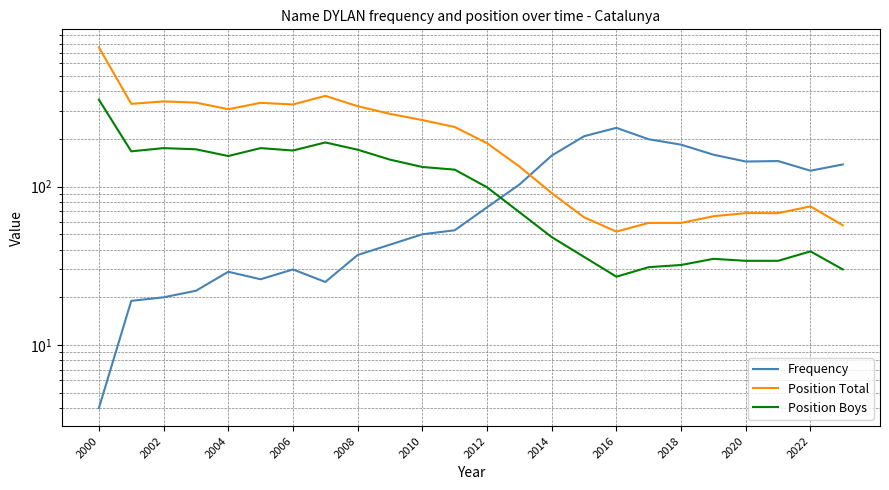

True or false: Position Boys and Position Total cross at least once.

False